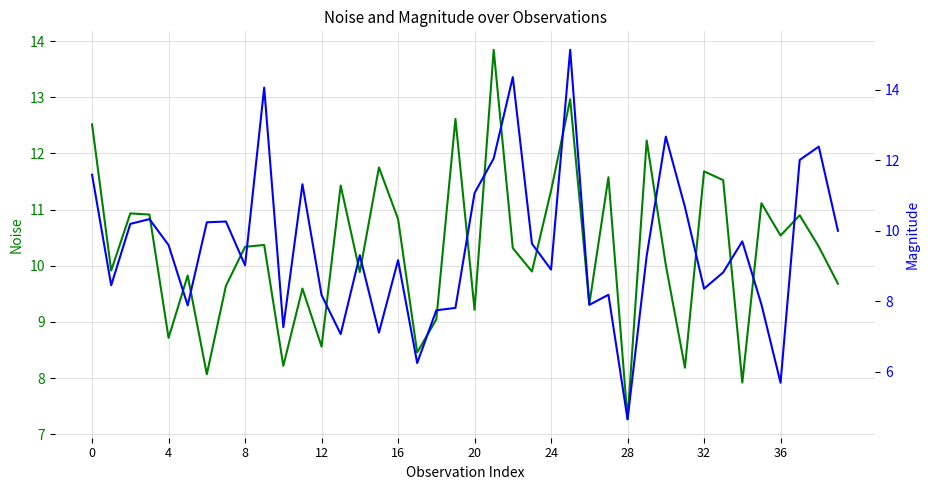

Which series has the largest range (max minus min)?

mag.